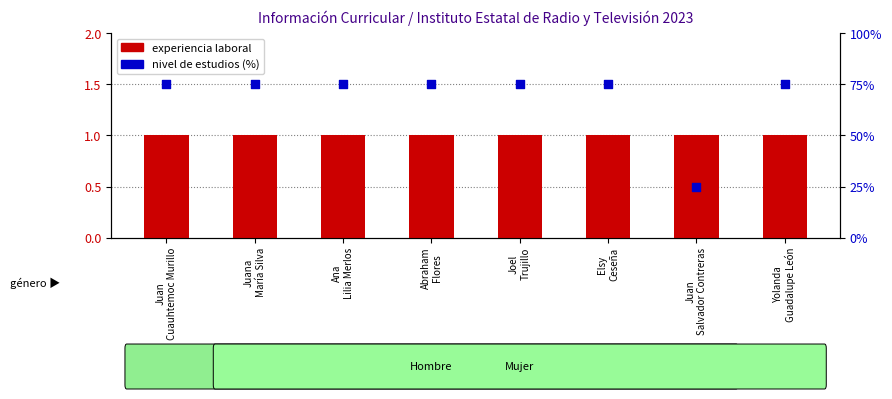

Is the value of nivel de estudios (%) at Elsy
Ceseña greater than the value of experiencia laboral at Juan
Cuauhtemoc Murillo?

Yes